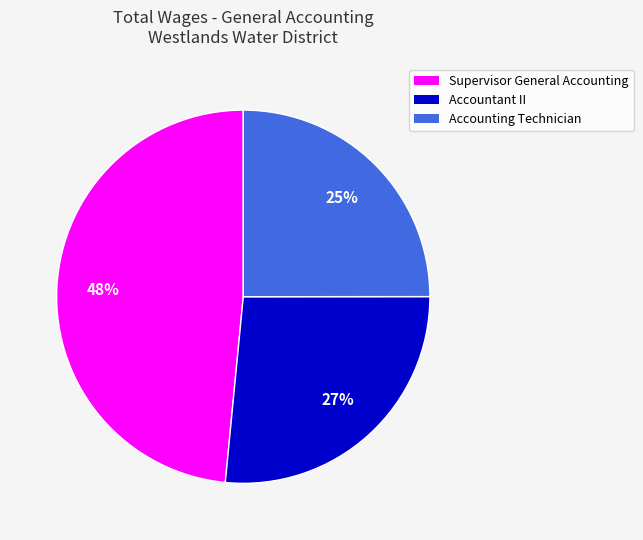

Which has a higher value, Accounting Technician or Accountant II?

Accountant II